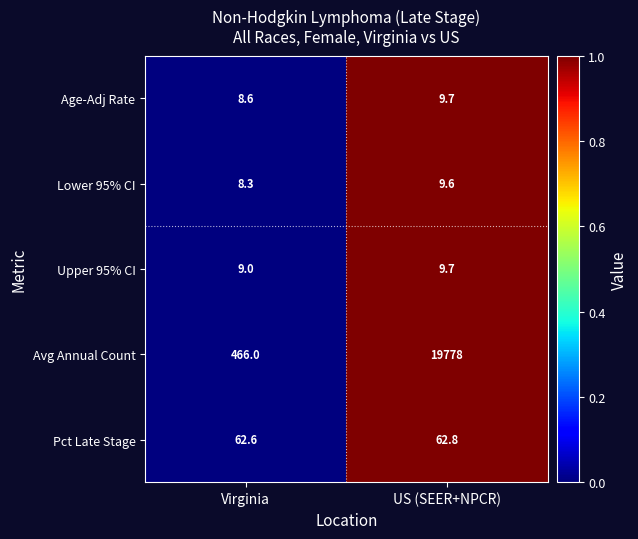

Where is Avg Annual Count nearest to the value 10122?

Virginia